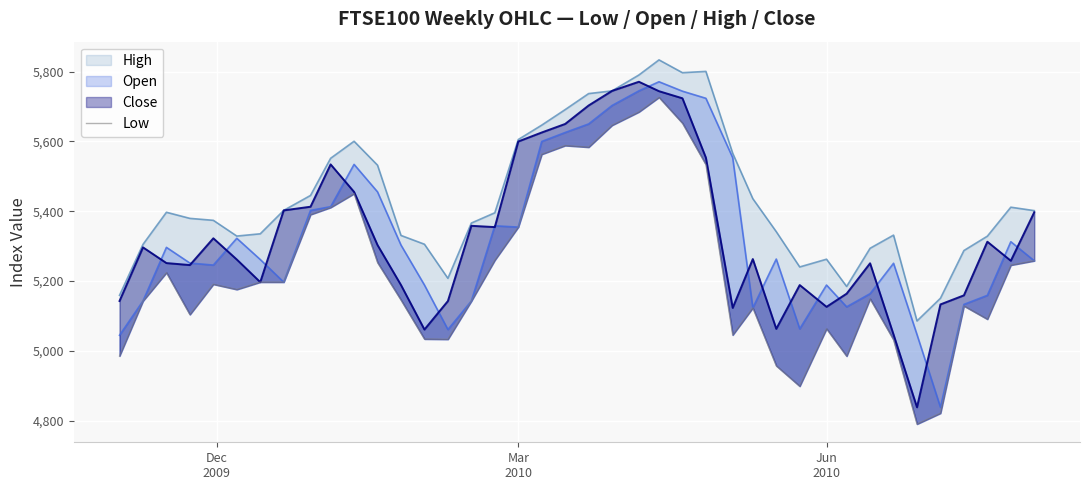

How many interior local peaks (higher than both neighbors) does the data have?

9